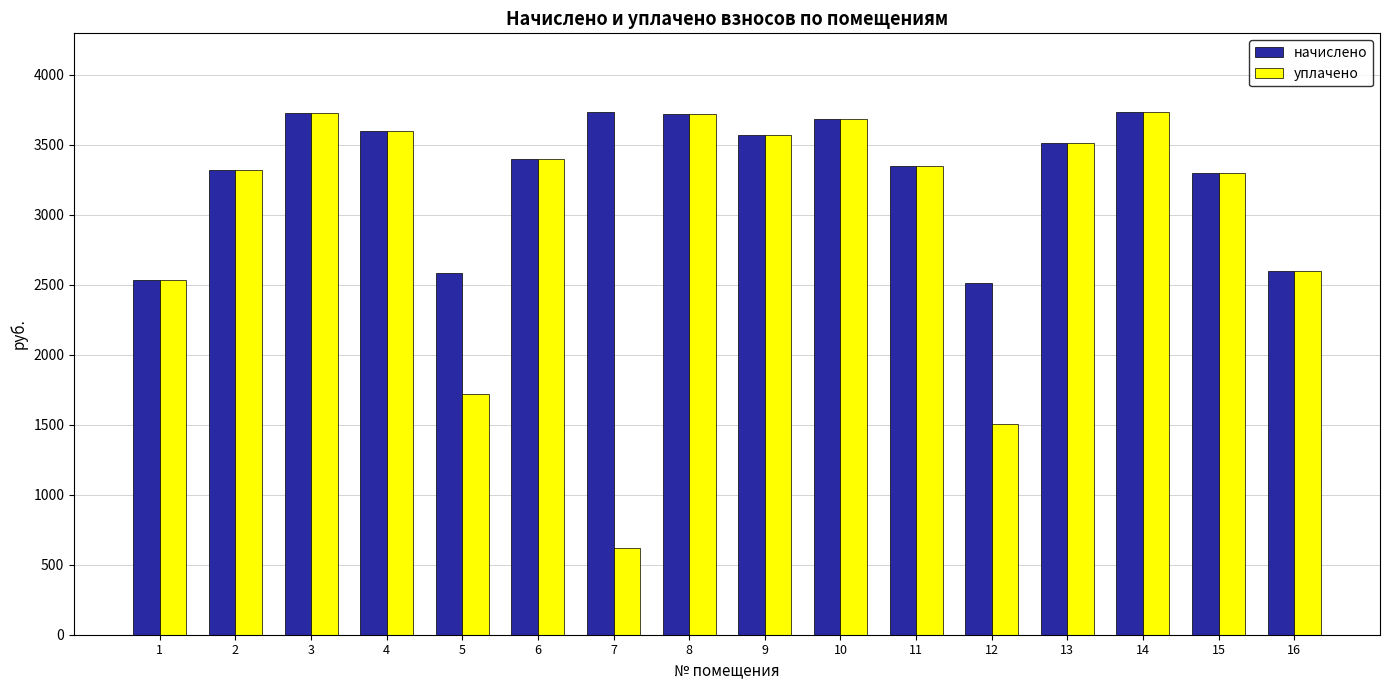

The value of уплачено at 11 is 3345.1. True or false?

True